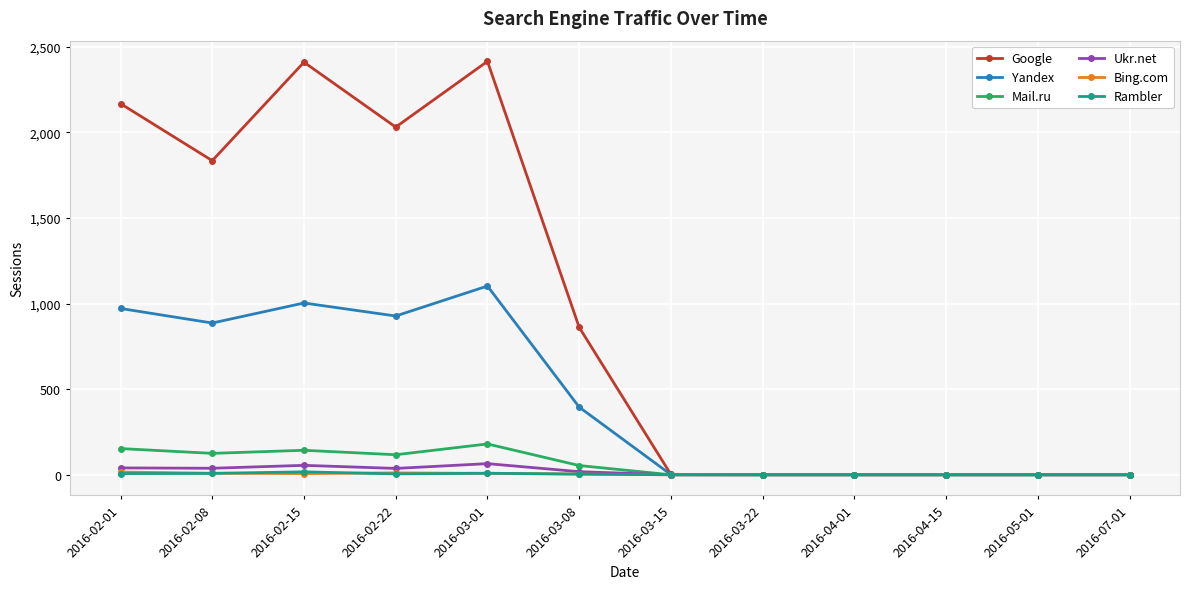

What is the total value across all series at 2016-02-08?

2900